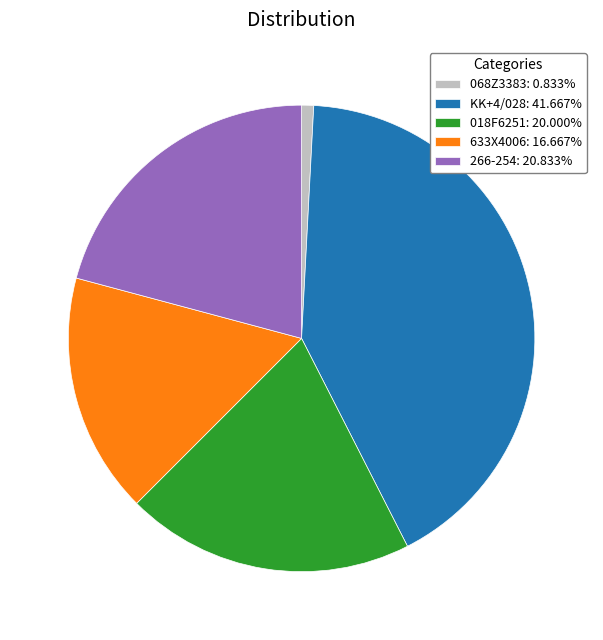

How many segments does this pie chart have?

5